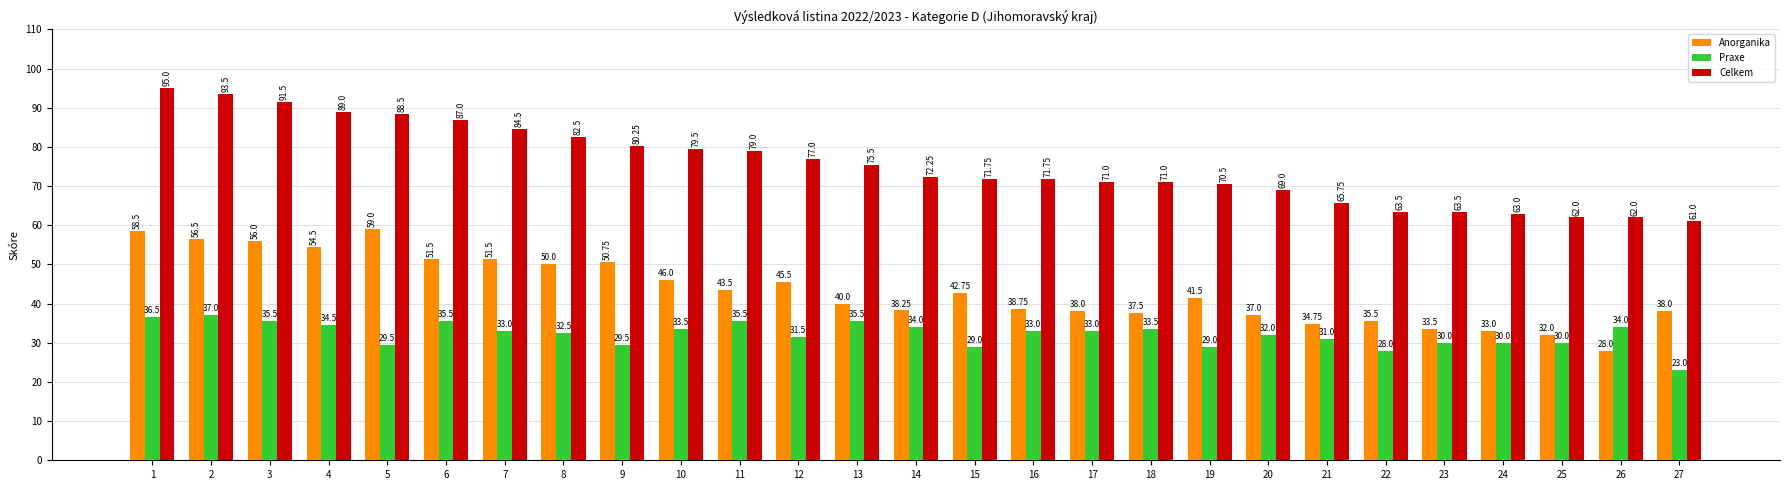

Which series has the largest total across all categories?

Celkem